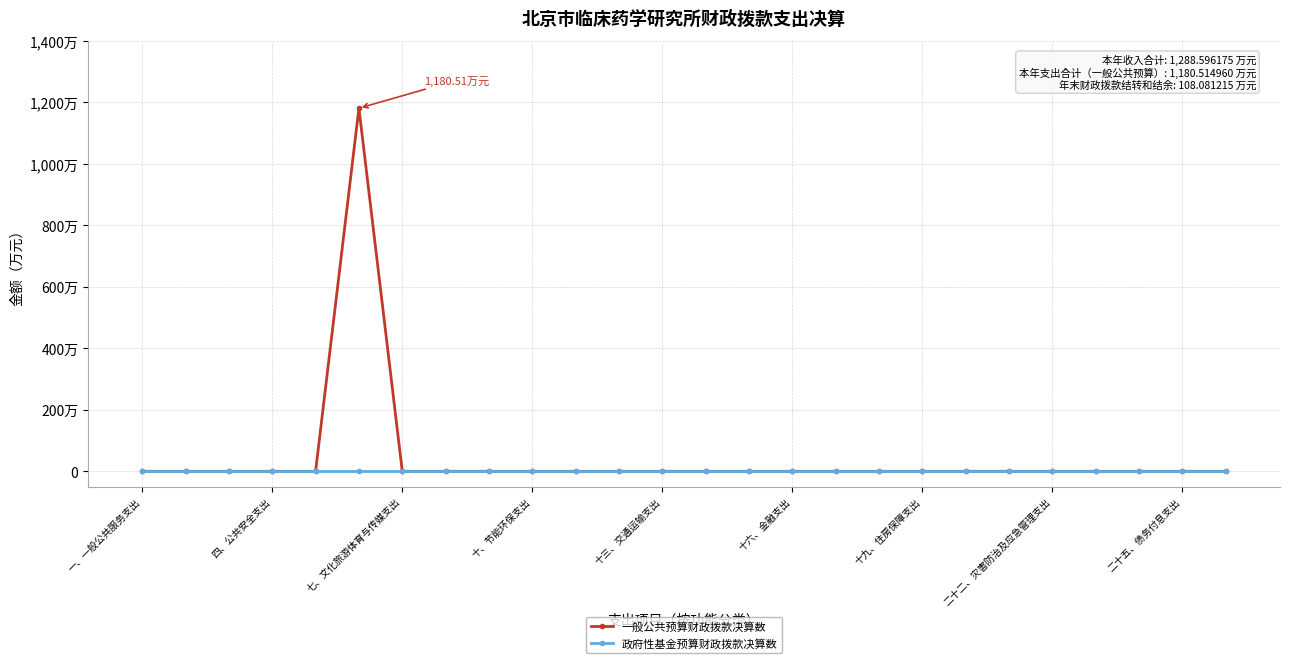

Rank the series by their average value, from highest to lowest.

一般公共预算财政拨款决算数, 政府性基金预算财政拨款决算数